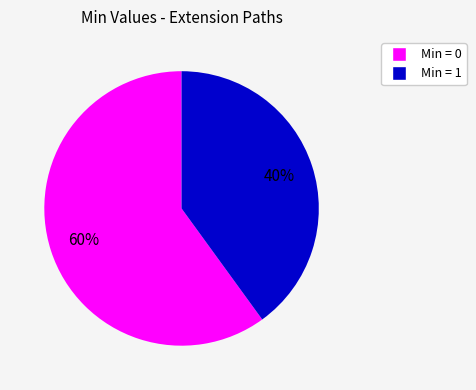

To the nearest percent, what is the difference between the largest and smallest slice percentages?

20%